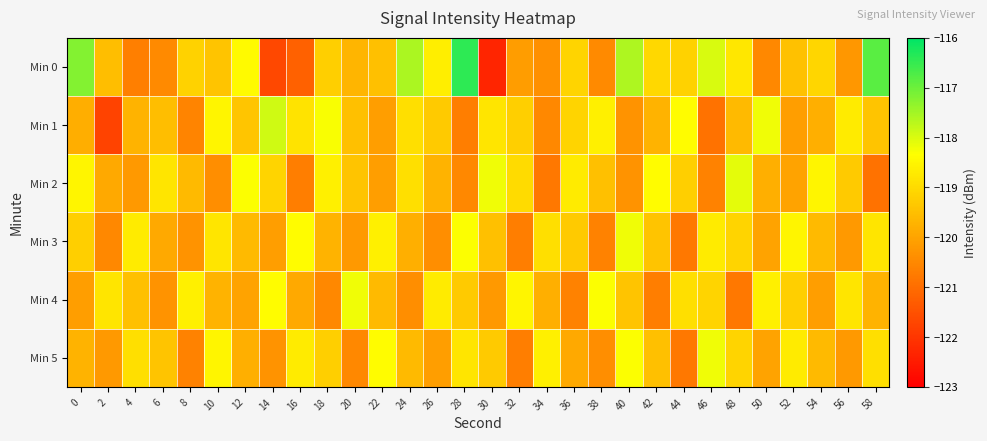

Which series has the largest total across all categories?

Min 0